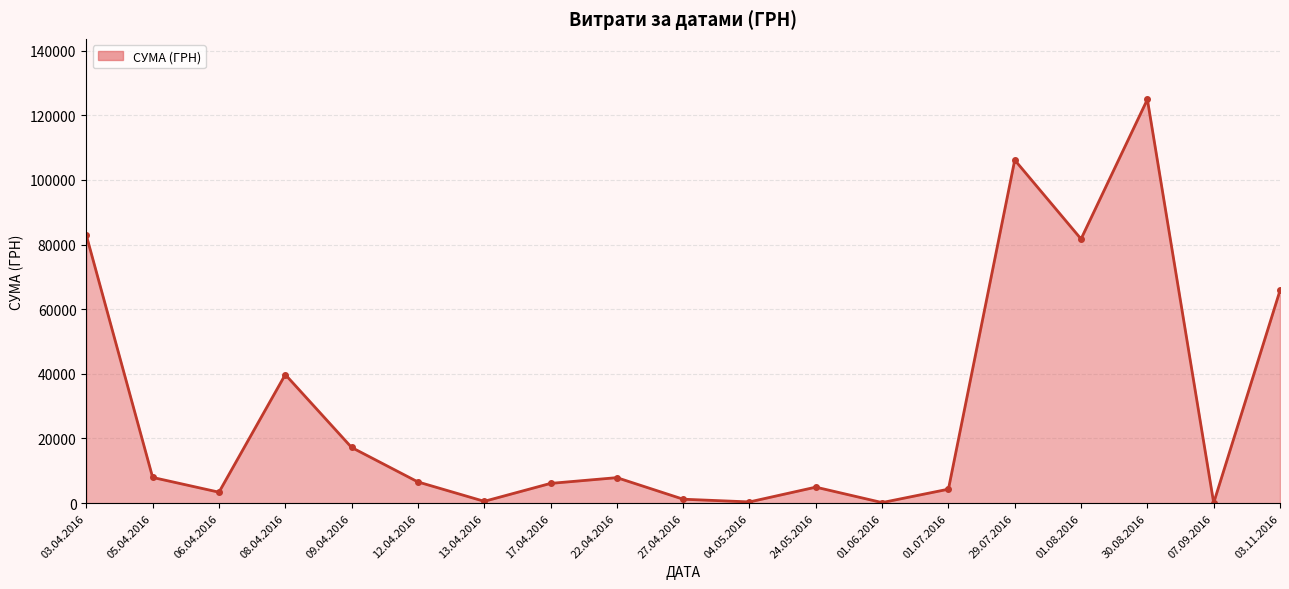

True or false: the data shows 42644.0 at 29.07.2016.

False